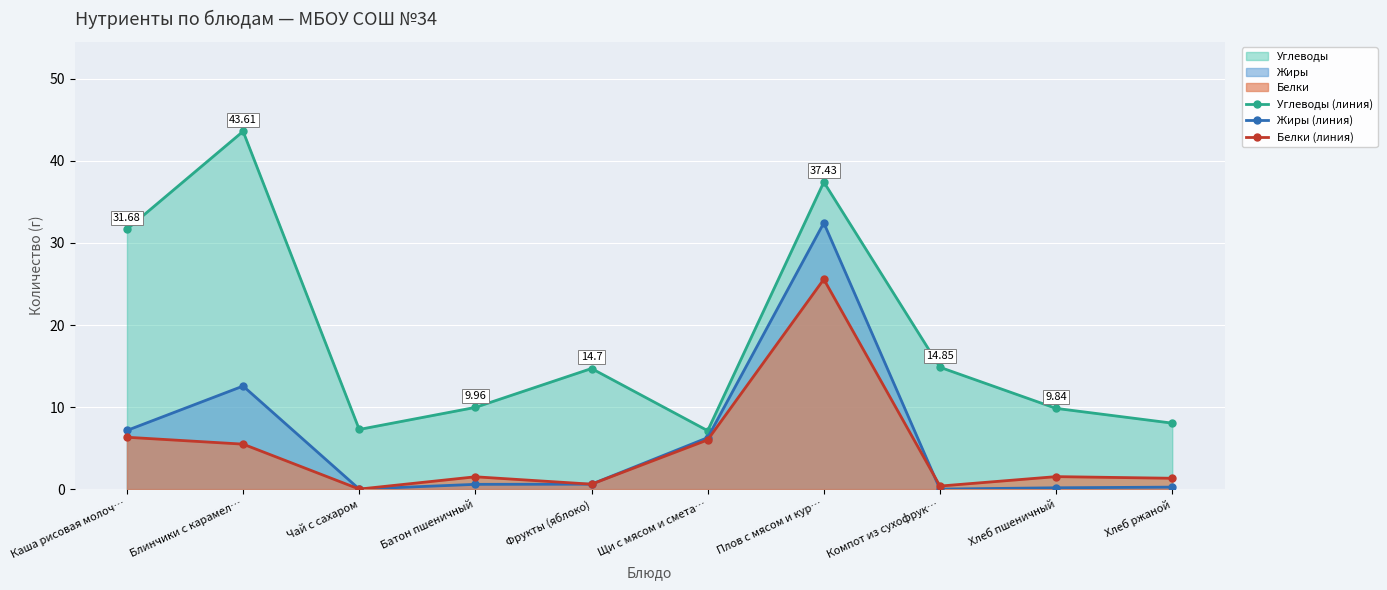

Is the value of Жиры (линия) at Плов с мясом и кур… greater than the value of Белки (линия) at Чай с сахаром?

Yes